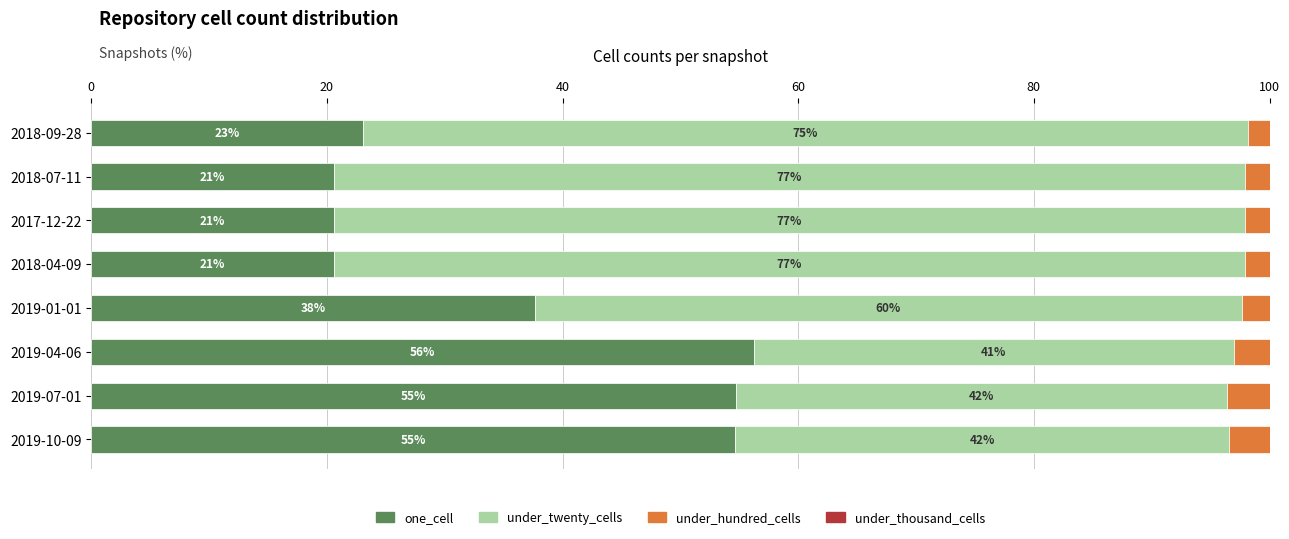

What is the approximate value of one_cell at 2019-07-01?

54.7